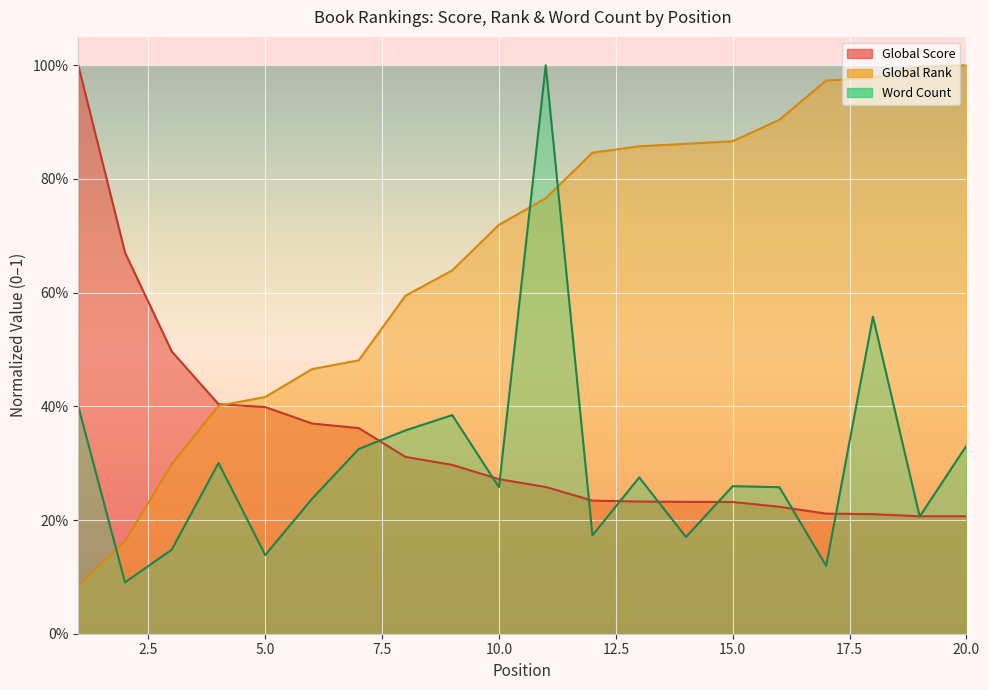

Reading right to left, list all the values displayed in this chart.

Global Score: 0.2	0.2	0.2	0.2	0.2	0.2	0.2	0.2	0.2	0.3	0.3	0.3	0.3	0.4	0.4	0.4	0.4	0.5	0.7	1.0
Global Rank: 1.0	1.0	1.0	1.0	0.9	0.9	0.9	0.9	0.8	0.8	0.7	0.6	0.6	0.5	0.5	0.4	0.4	0.3	0.2	0.1
Word Count: 0.3	0.2	0.6	0.1	0.3	0.3	0.2	0.3	0.2	1.0	0.3	0.4	0.4	0.3	0.2	0.1	0.3	0.1	0.1	0.4